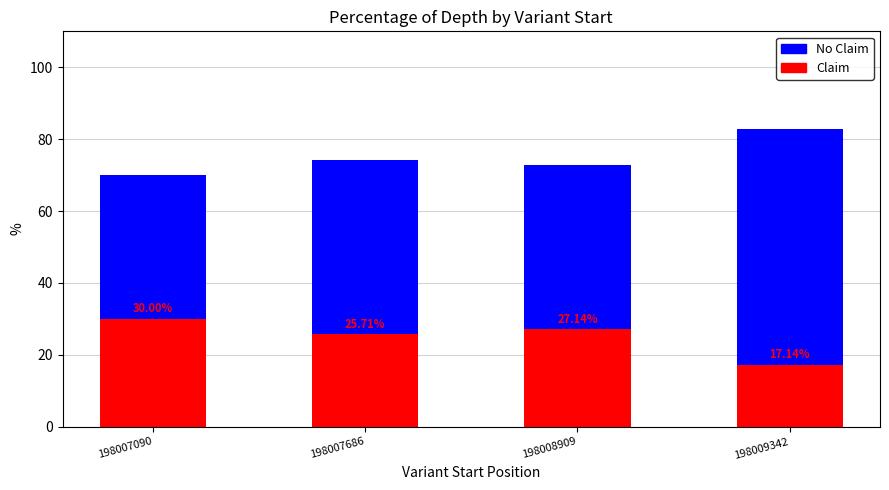

What is the difference between the second highest and minimum values in the Claim series?

10.0